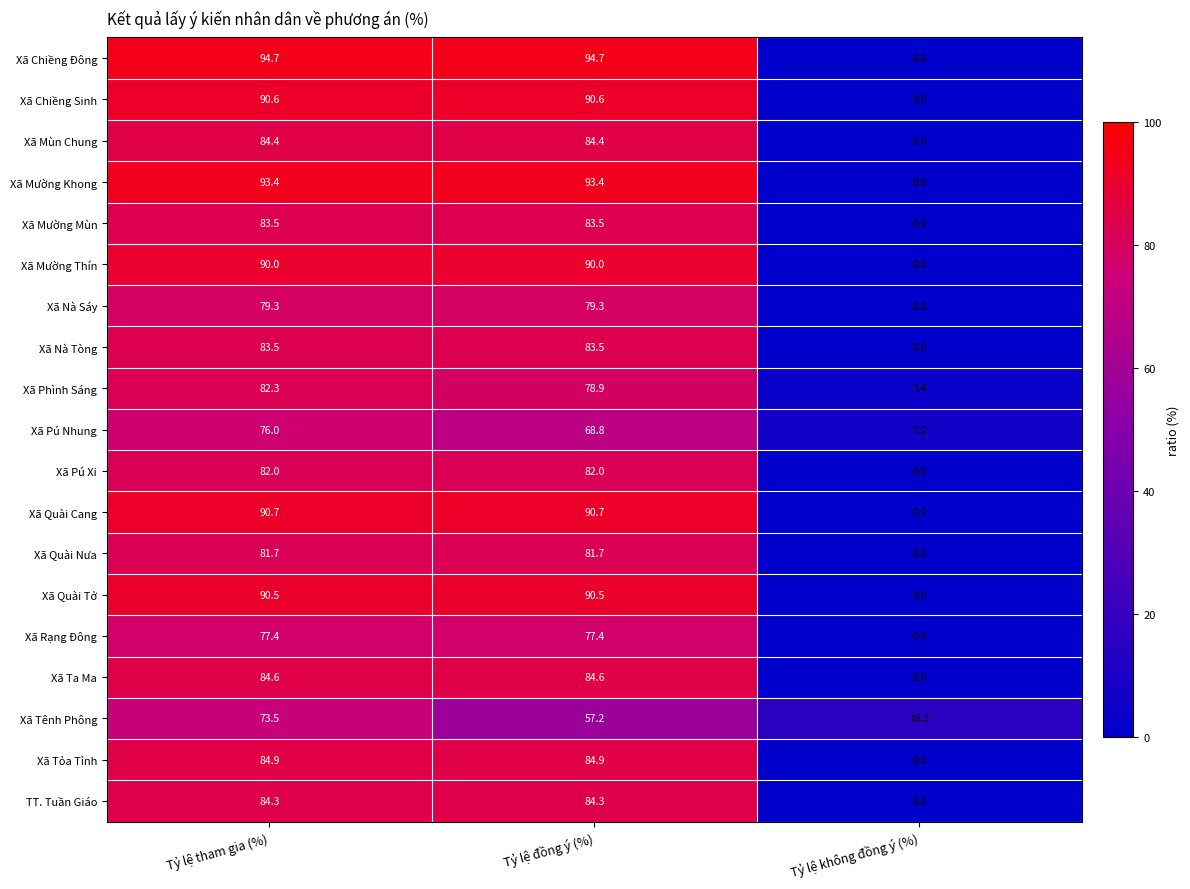

What is the sum of all Xã Quài Tở values?

181.0